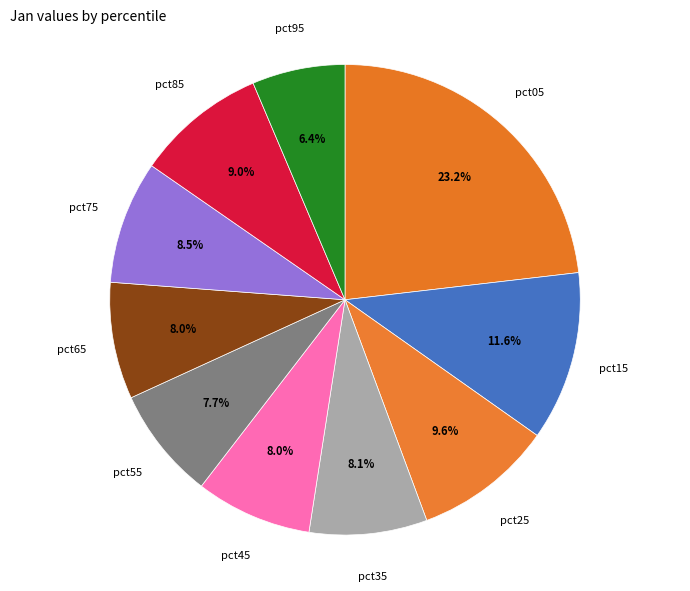

How many segments does this pie chart have?

10